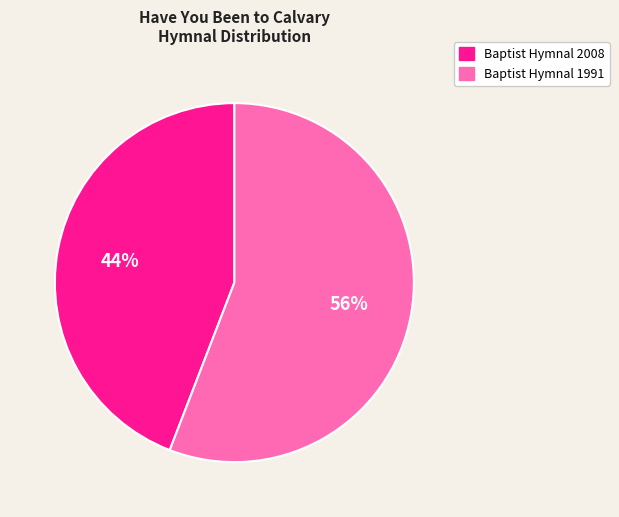

Count the number of slices in the pie.

2